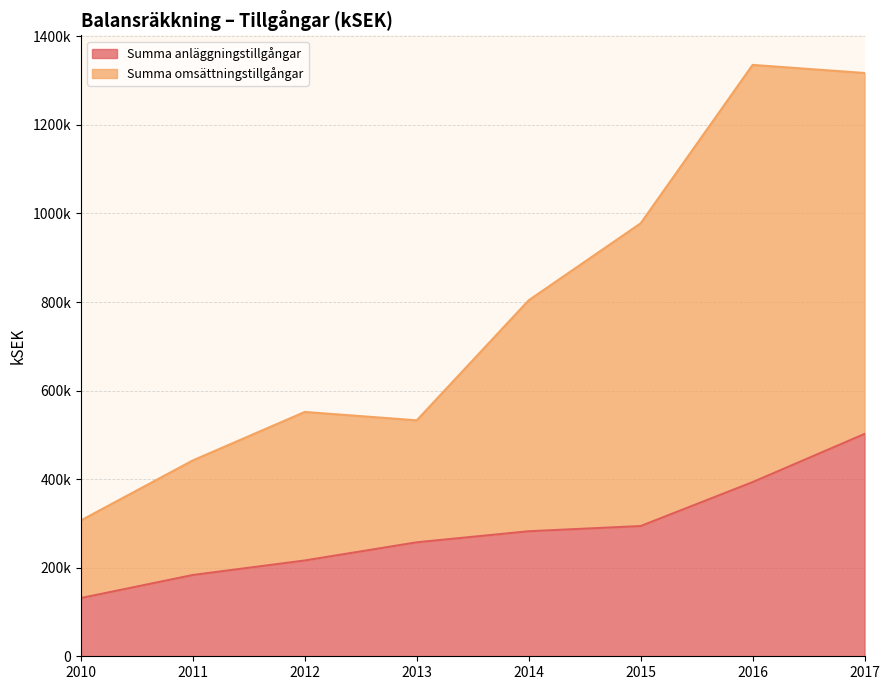

Which series changed the most between 2015 and 2017?

Summa omsättningstillgångar